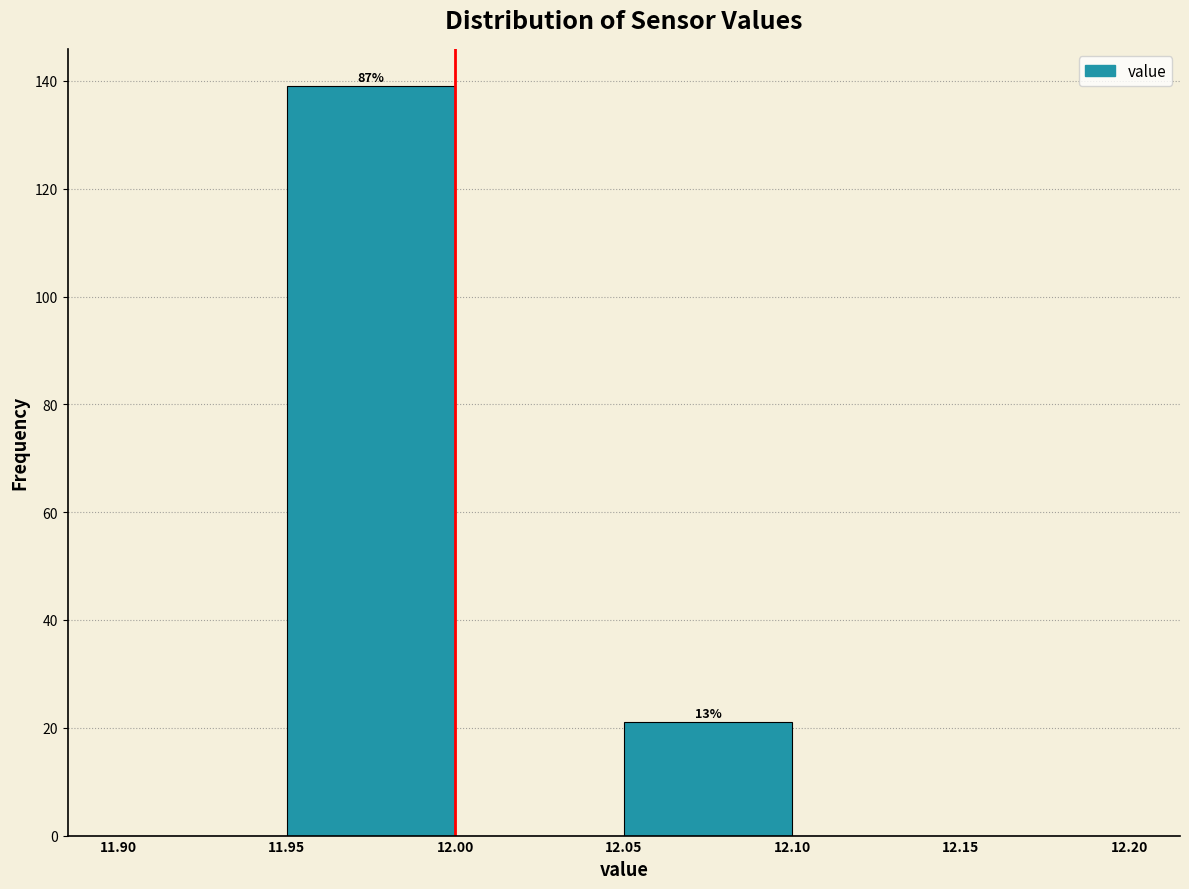

Which range on the x-axis has the tallest bar?

11.95 to 12.00